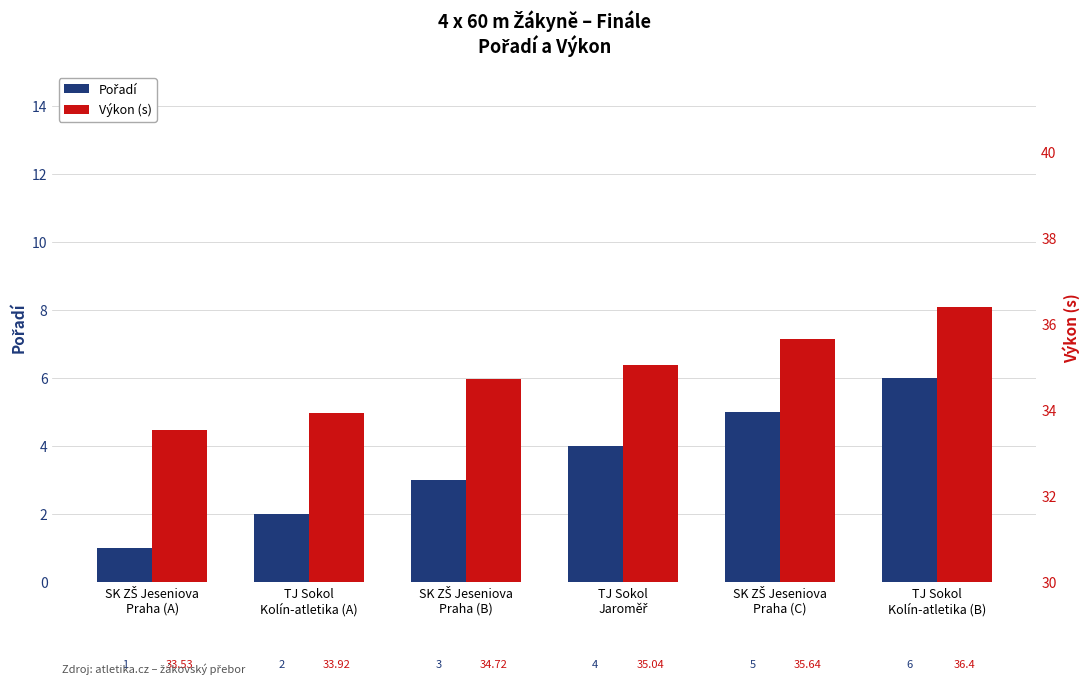

True or false: Výkon (s) has a value of 34.7 at SK ZŠ Jeseniova
Praha (B).

True